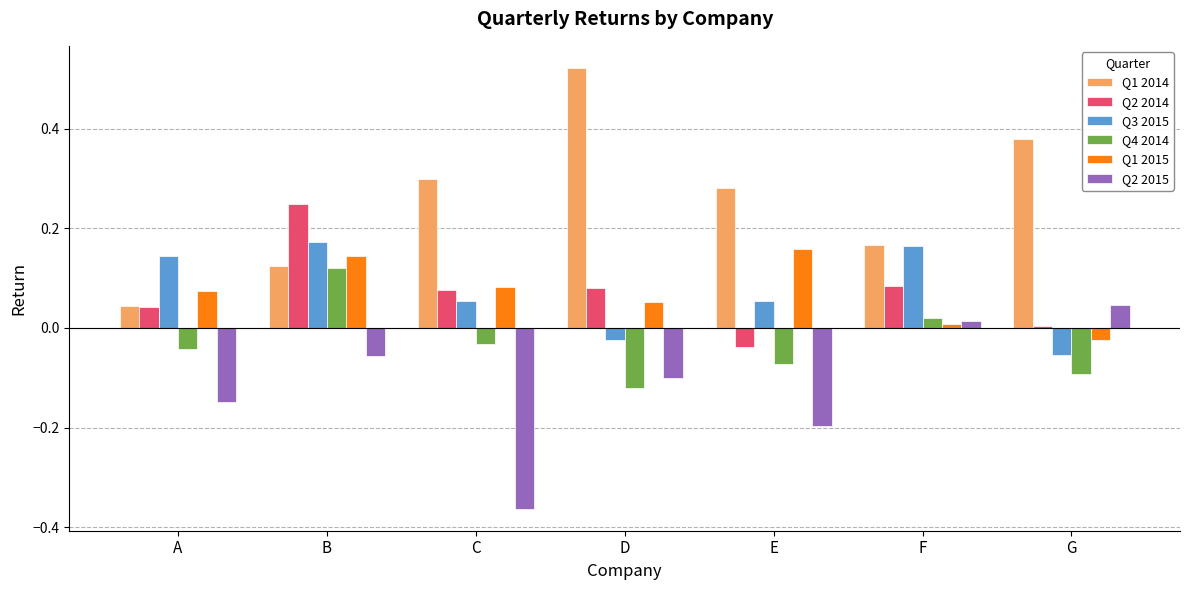

At which category is the sum across all series the highest?

B